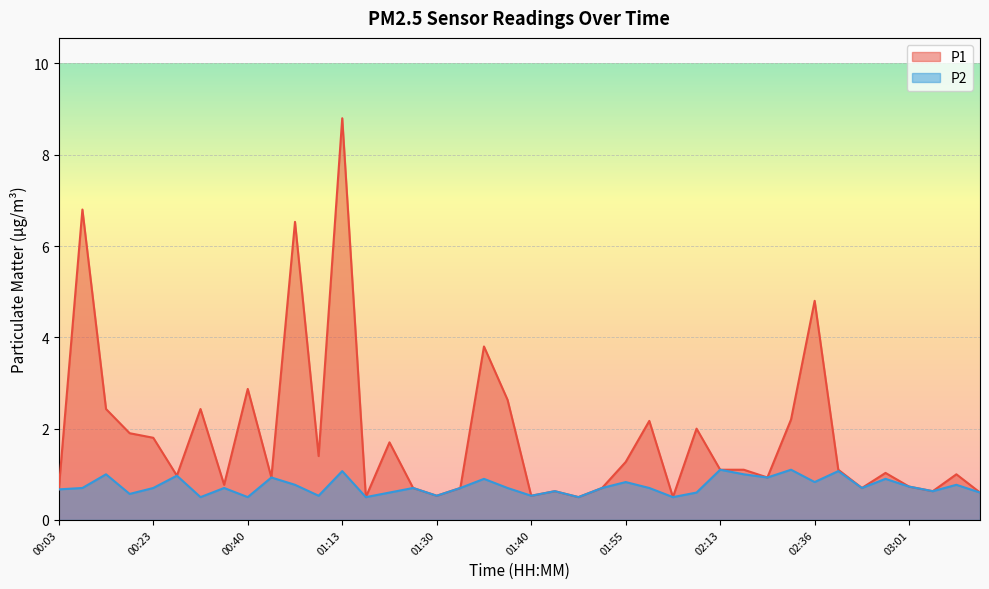

What is the sum of all P1 values?

73.1